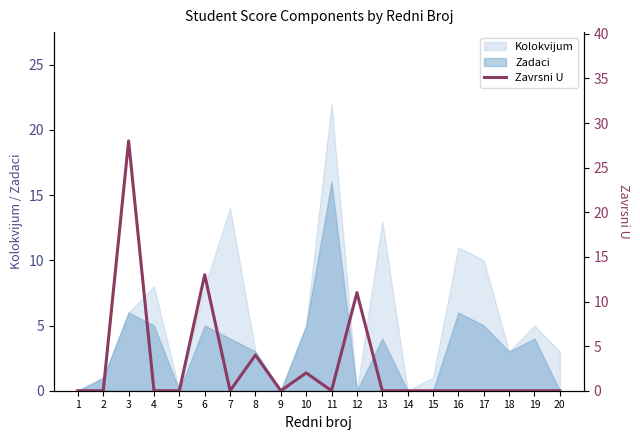

True or false: Zadaci has a value of 4 at 7.

True